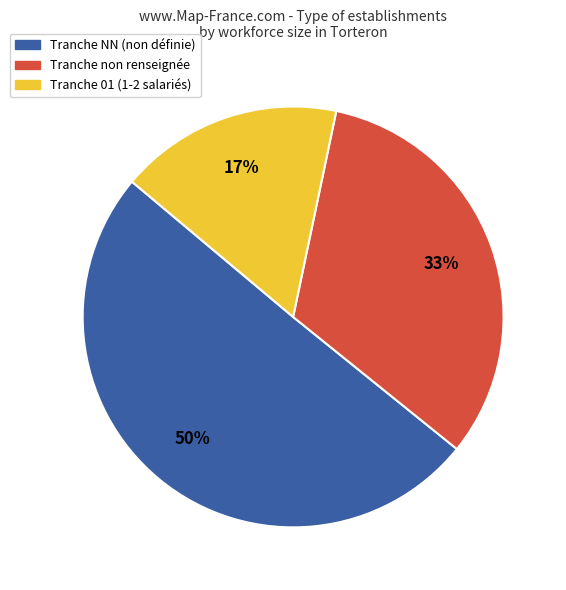

How many slices are in this pie chart?

3